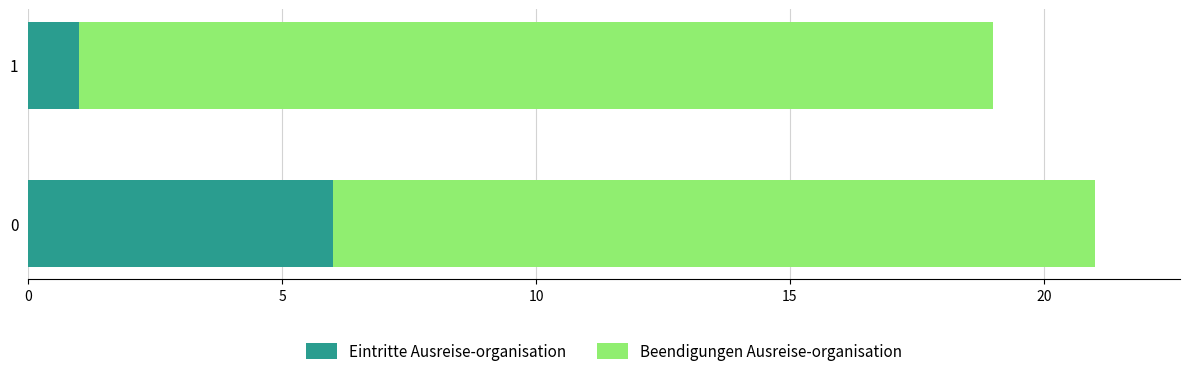

Read the Eintritte Ausreise-organisation value at 0.

6